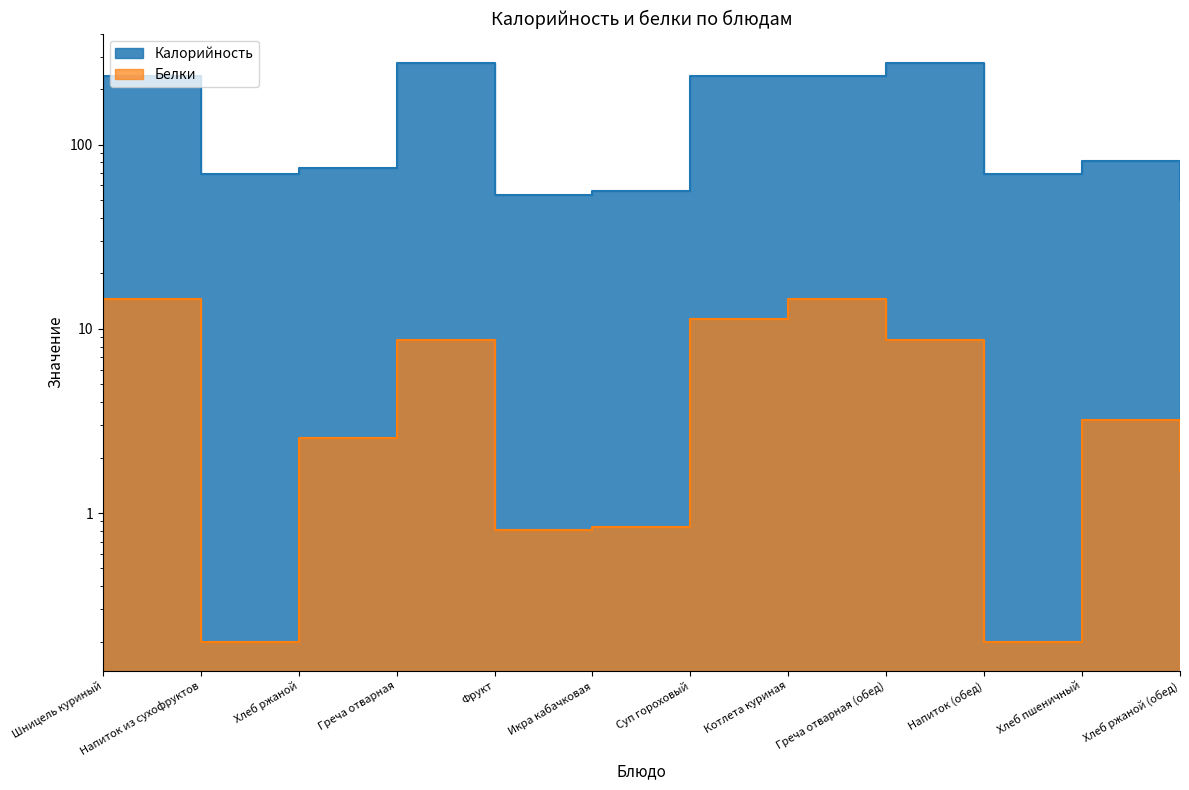

List the series in order of their peak value, lowest first.

Белки, Калорийность